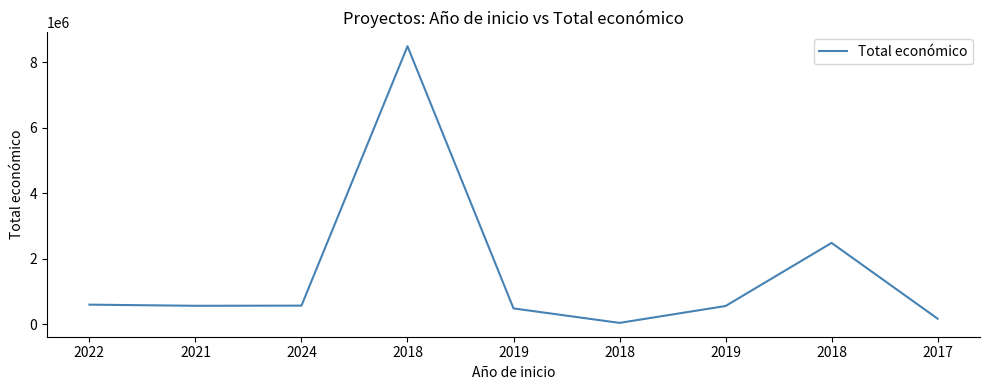

What is the sum of the values at 2019 and 2019?

1042652